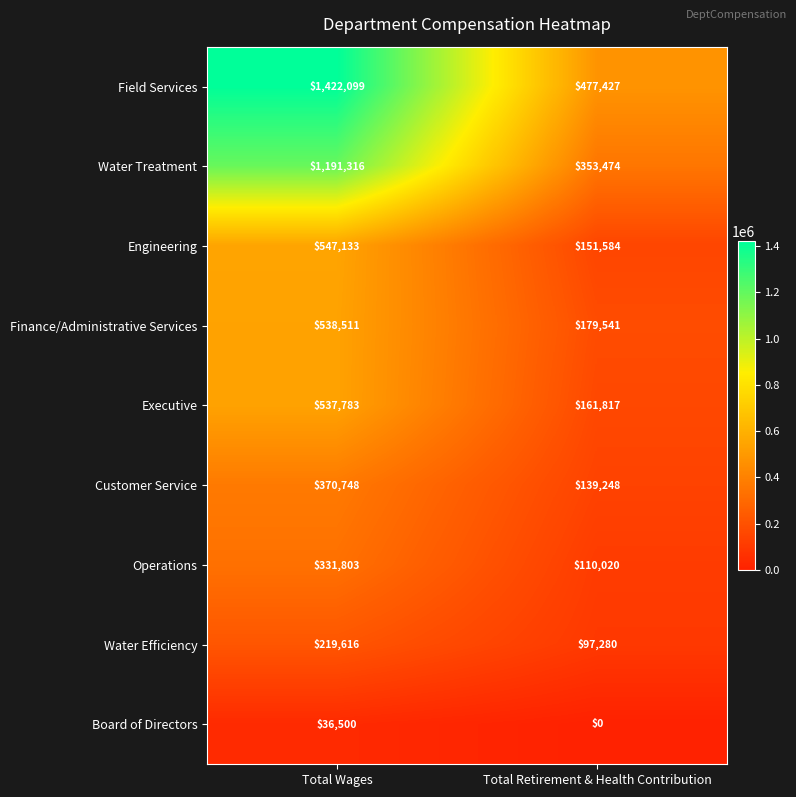

What is the difference between the Field Services values at Total Wages and Total Retirement & Health Contribution?

944672